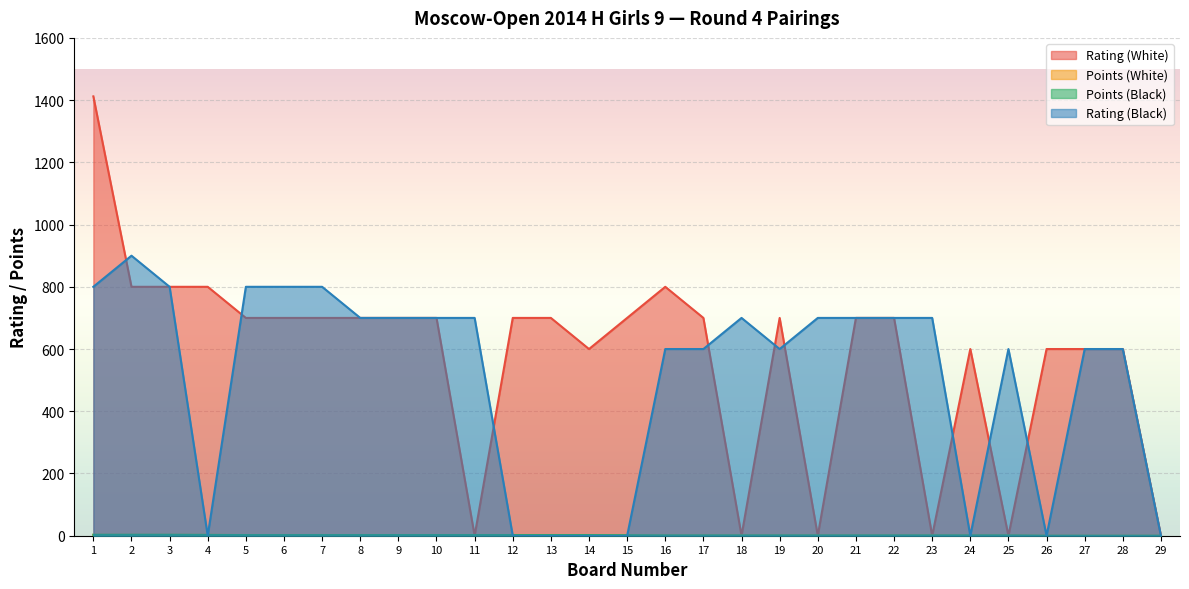

How many Rating (Black) values are between 0 and 700?

23